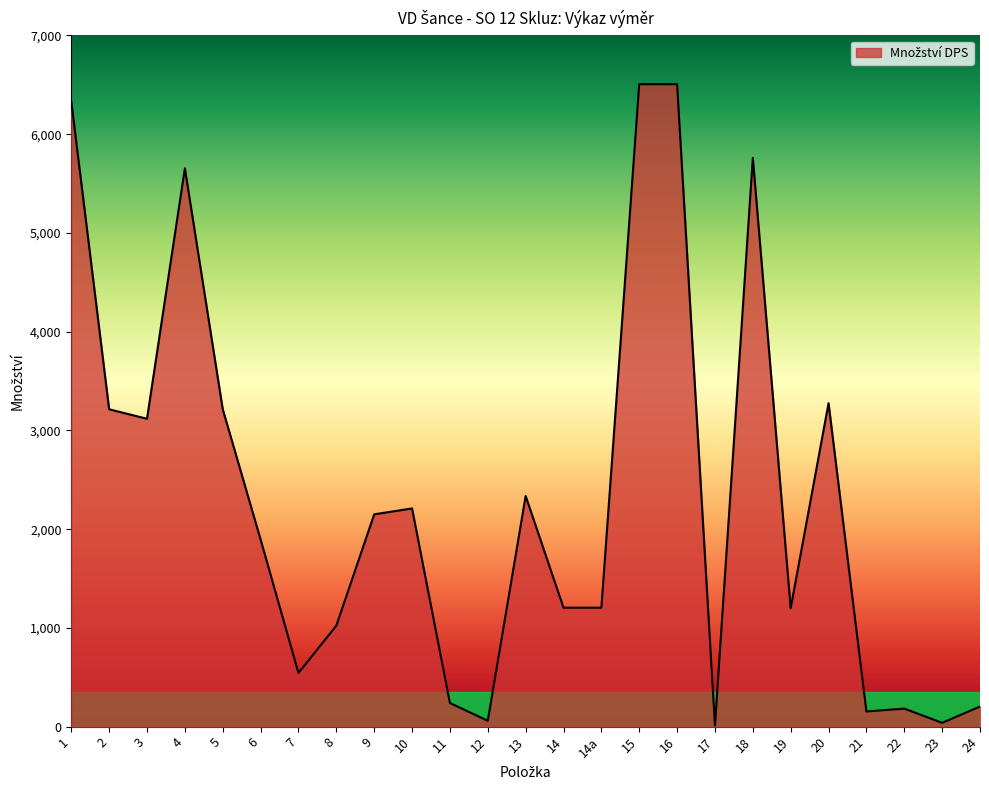

What is the greatest value displayed?

6506